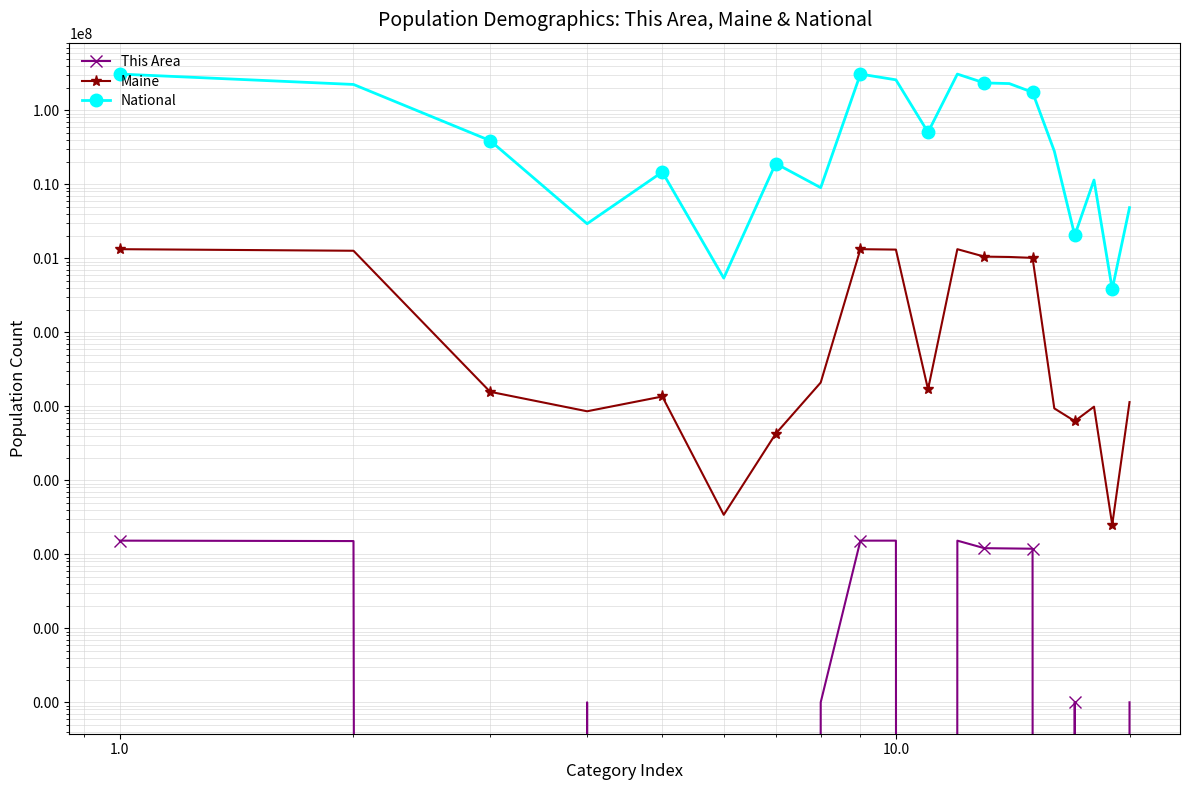

How many lines are shown in the chart?

3